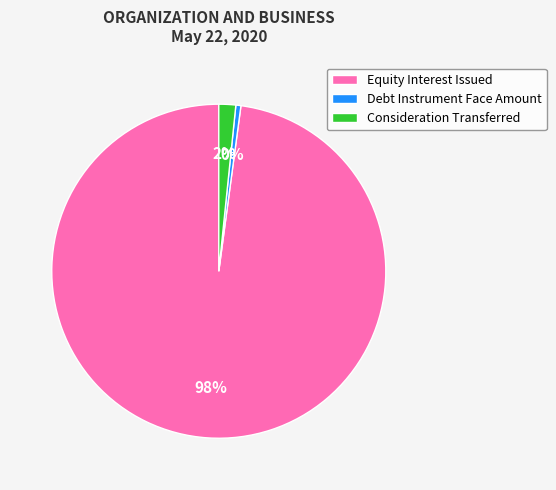

How many segments does this pie chart have?

3